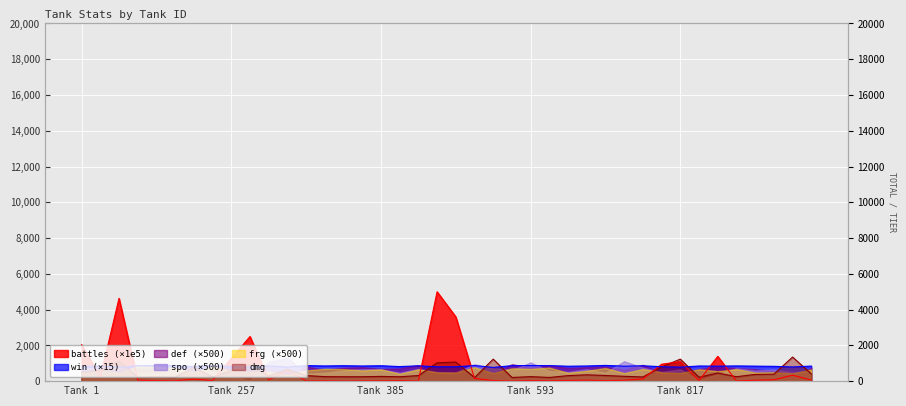

How many values in the dmg series exceed 311?

21